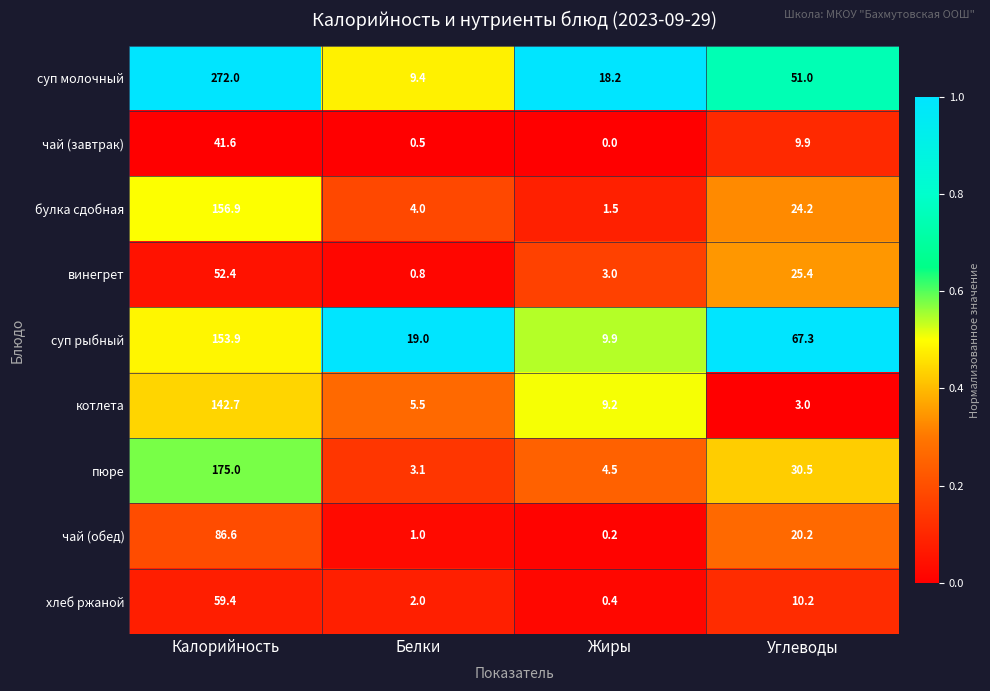

Which category has the highest value across all series?

Калорийность